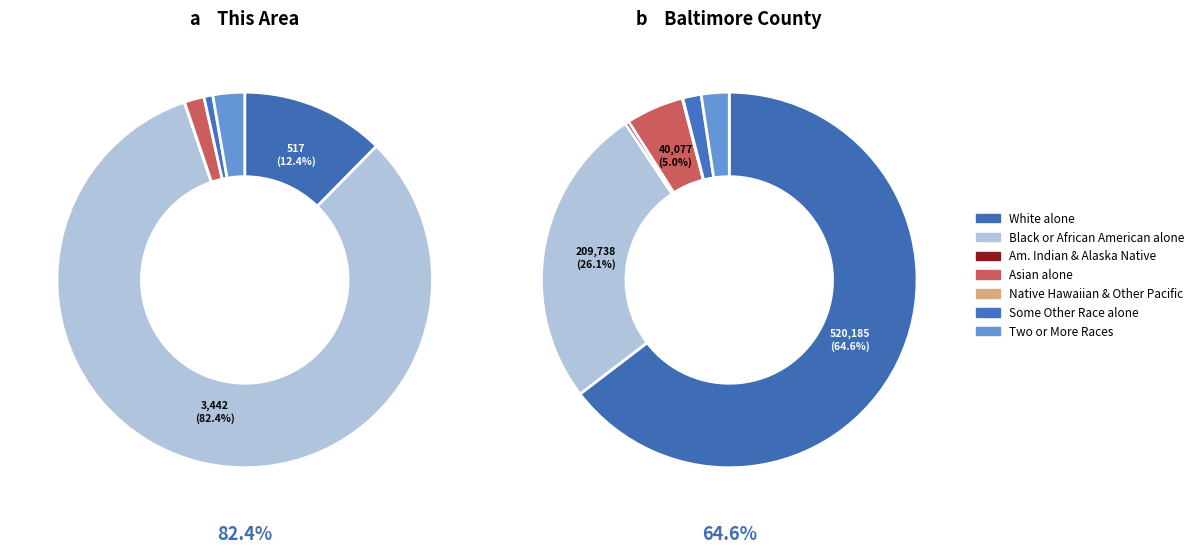

Is there a majority slice in this chart?

Yes